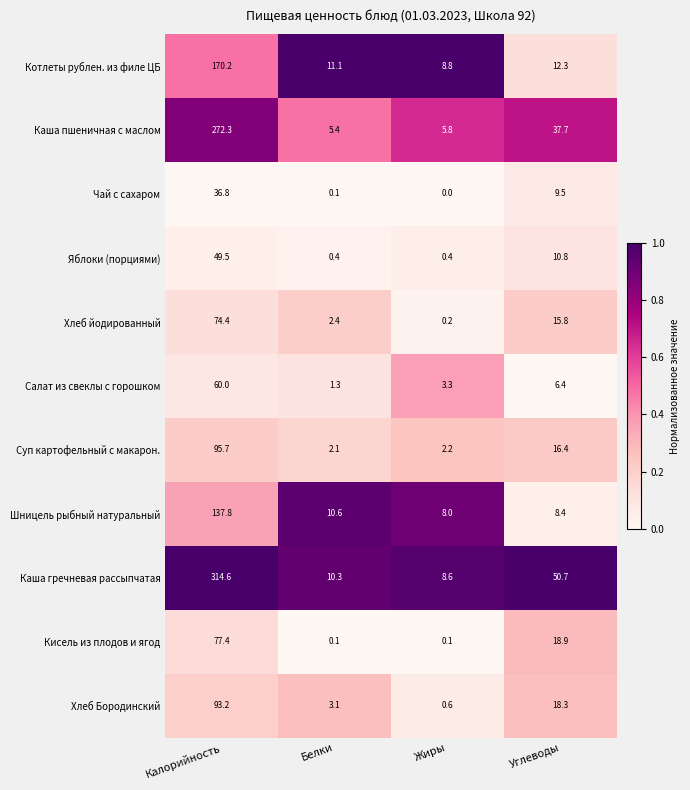

List the series in order of their peak value, lowest first.

Чай с сахаром, Яблоки (порциями), Салат из свеклы с горошком, Хлеб йодированный, Кисель из плодов и ягод, Хлеб Бородинский, Суп картофельный с макарон., Шницель рыбный натуральный, Котлеты рублен. из филе ЦБ, Каша пшеничная с маслом, Каша гречневая рассыпчатая